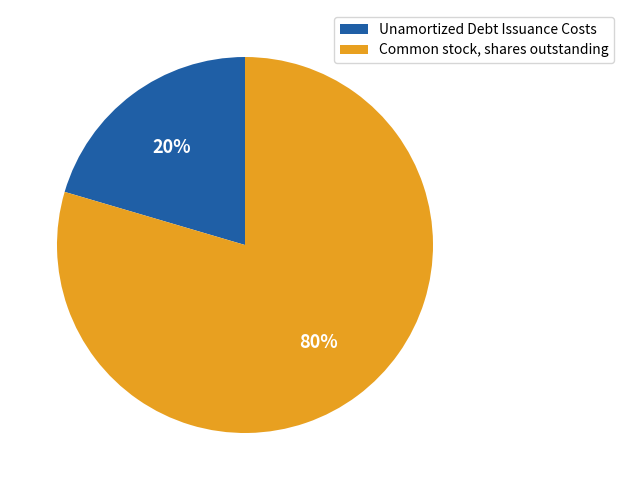

To the nearest percent, what percentage of the pie is Unamortized Debt Issuance Costs?

20%